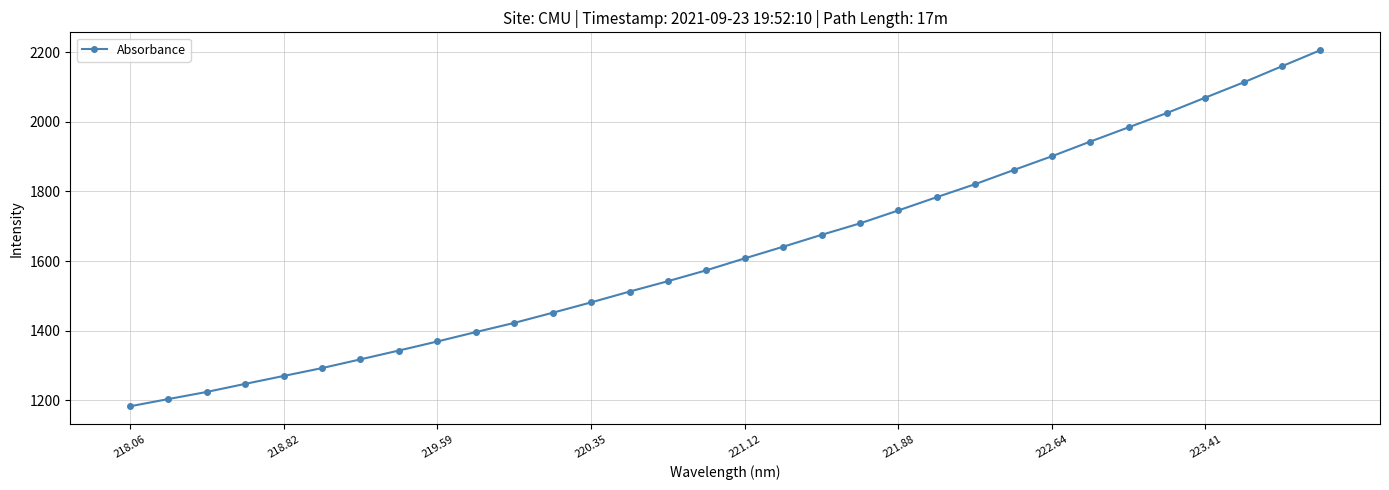

How many data points does each series have?

32